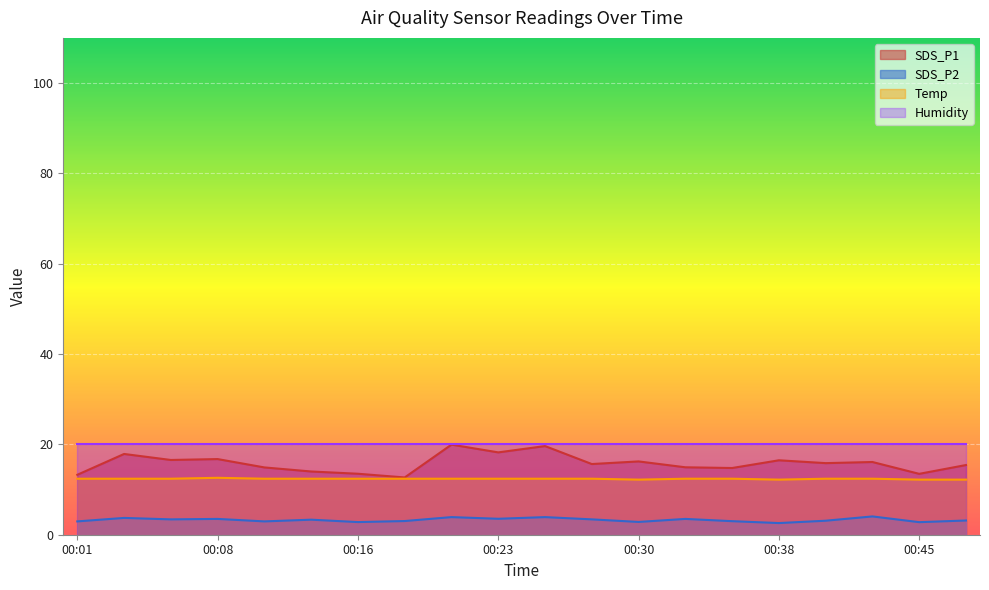

What is the difference between the highest and lowest values at 00:21?

16.1